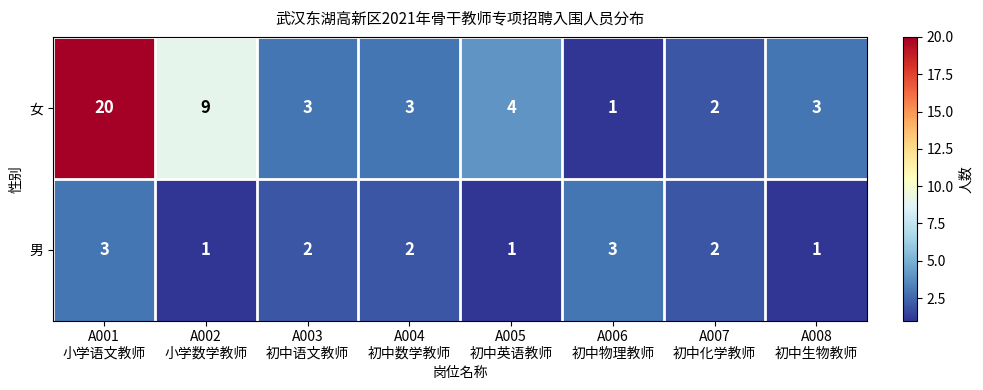

Which series has the largest range (max minus min)?

女